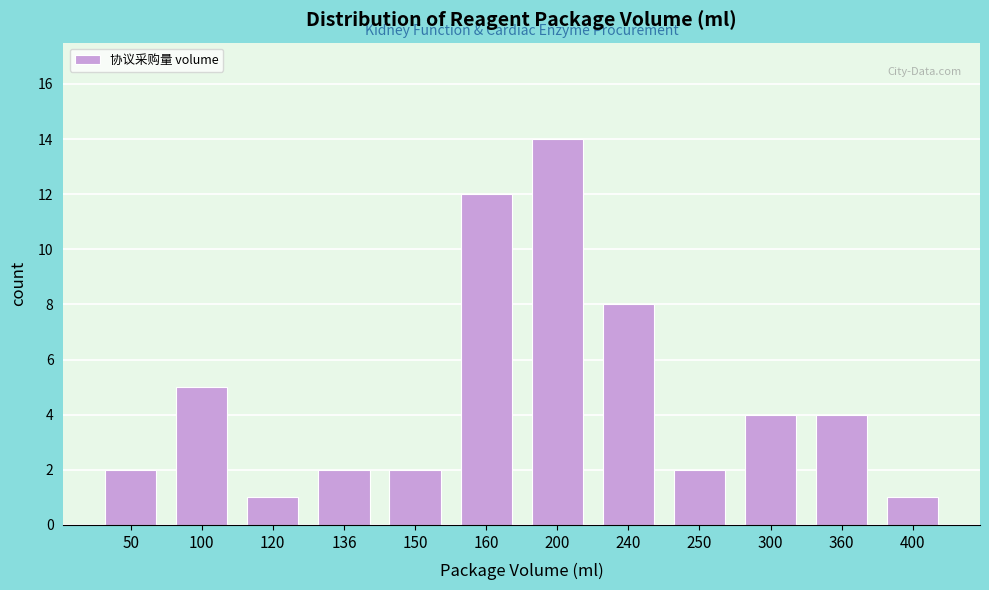

Reading left to right, what are all the values shown in this chart?

2	5	1	2	2	12	14	8	2	4	4	1